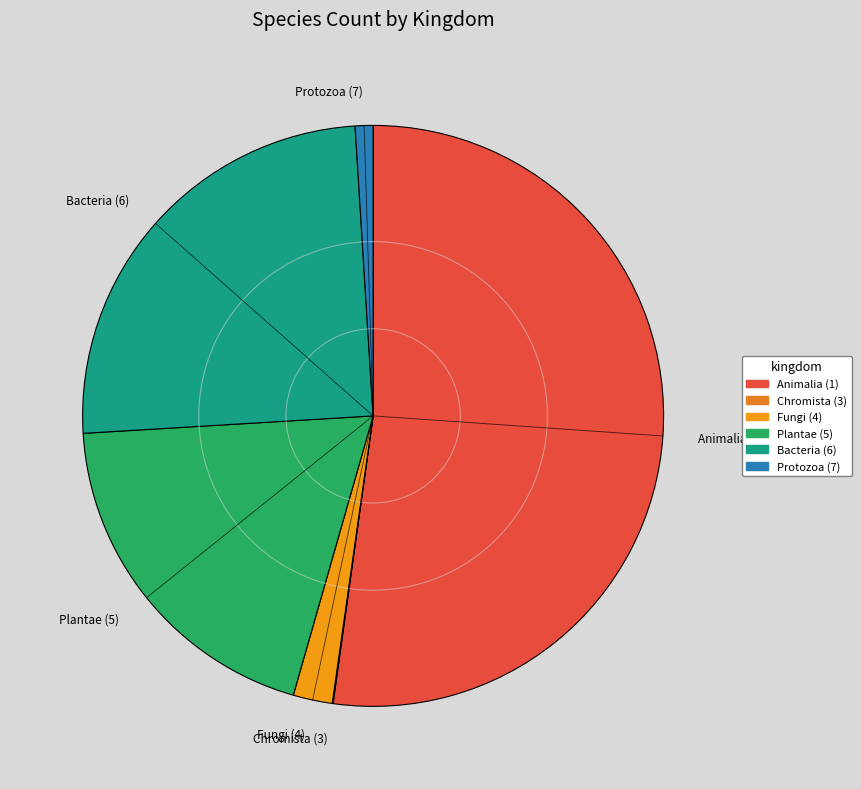

Which category accounts for the majority?

Animalia (1)